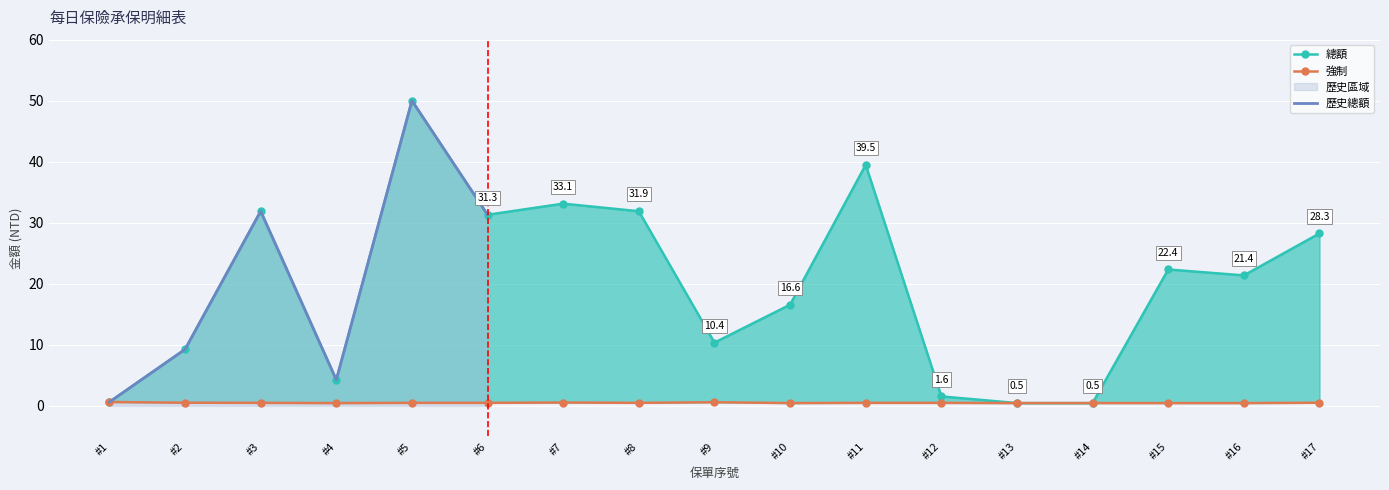

In 強制, how many points are lower than both neighbors (excluding endpoints)?

3